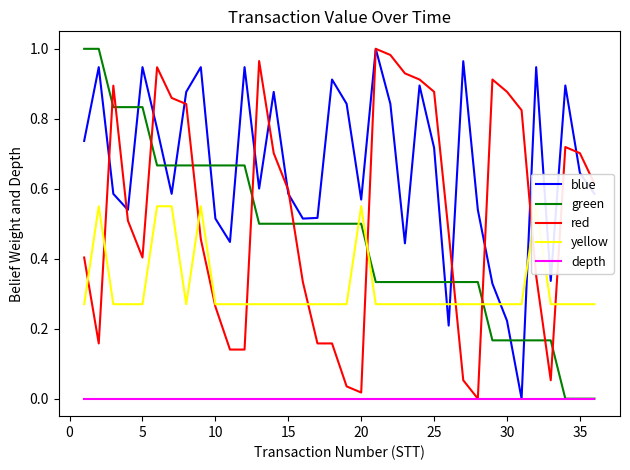

What is the difference between the maximum and minimum values in the red series?

1.0